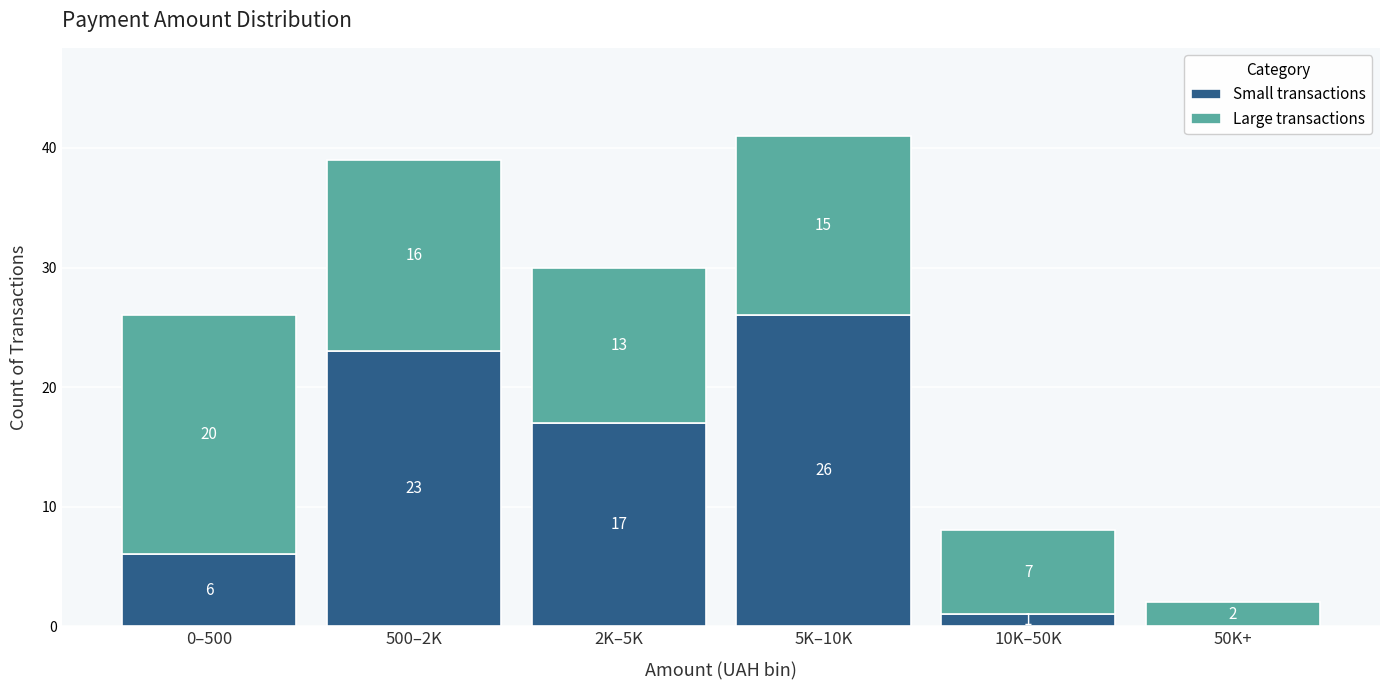

Reading left to right, what are the values for Small transactions?

0–500=6	500–2K=23	2K–5K=17	5K–10K=26	10K–50K=1	50K+=0